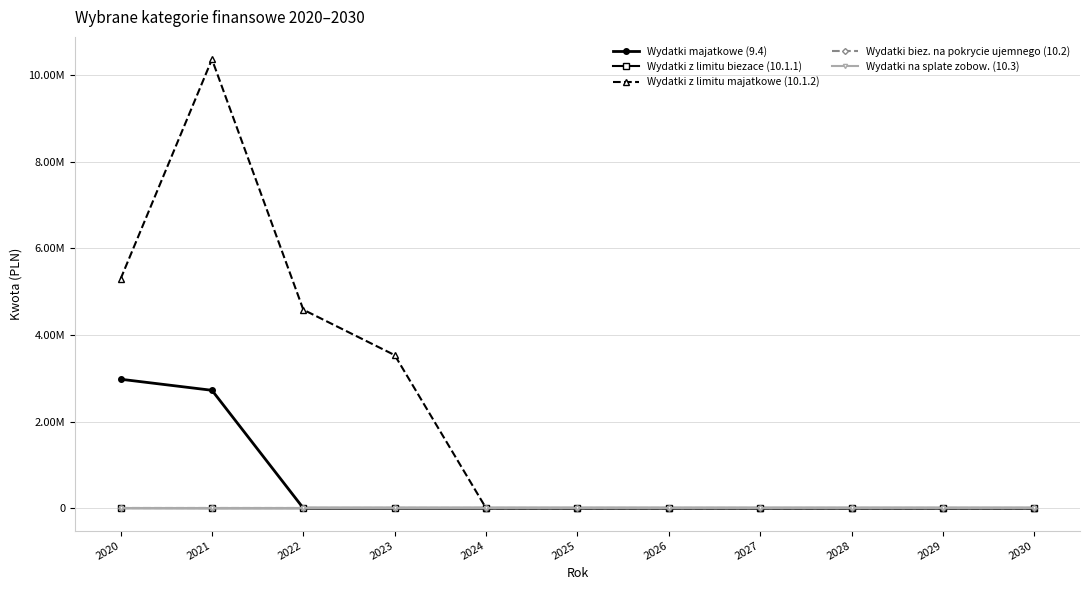

Reading right to left, what are all the values shown in this chart?

Wydatki majatkowe (9.4): 0.0	0.0	0.0	0.0	0.0	0.0	0.0	0.0	0.0	2721081.0	2976634.8
Wydatki z limitu biezace (10.1.1): 0.0	0.0	0.0	0.0	0.0	0.0	0.0	0.0	0.0	0.0	1400.0
Wydatki z limitu majatkowe (10.1.2): 0.0	0.0	0.0	0.0	0.0	0.0	0.0	3532935.0	4580630.0	10360984.0	5291608.0
Wydatki biez. na pokrycie ujemnego (10.2): 0.0	0.0	0.0	0.0	0.0	0.0	0.0	0.0	0.0	0.0	0.0
Wydatki na splate zobow. (10.3): 0.0	0.0	0.0	0.0	0.0	0.0	0.0	0.0	0.0	0.0	0.0